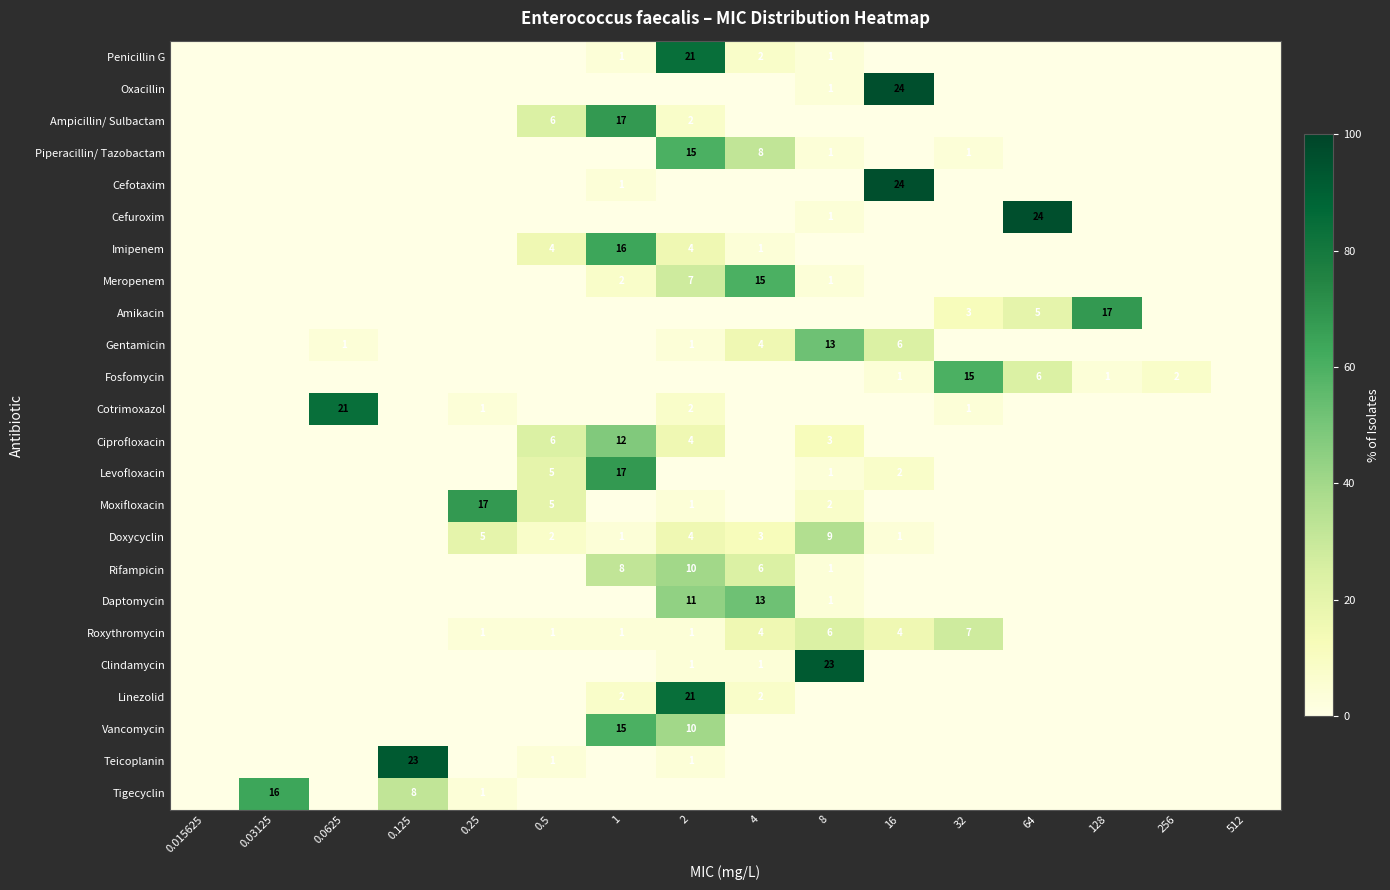

True or false: Cotrimoxazol has a value of 21 at 0.0625.

True